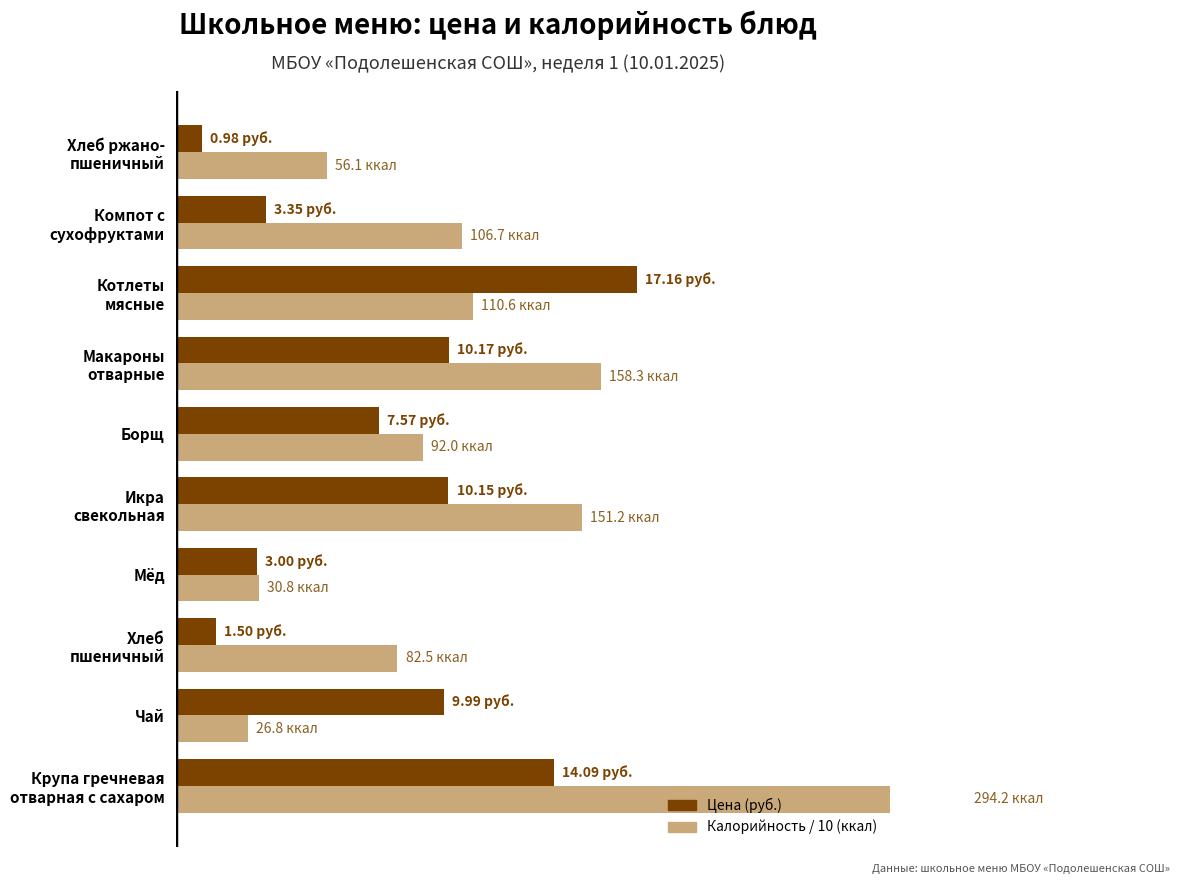

Between Икра свекольная and Борщ, which series saw the biggest shift?

Калорийность / 10 (ккал)